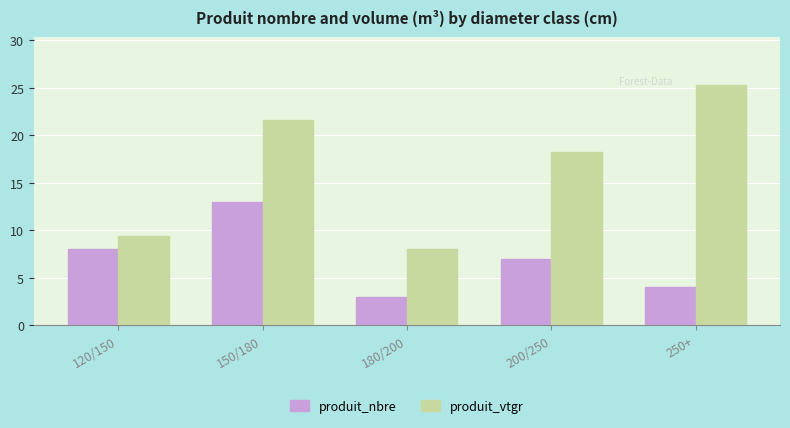

What is the label of the 1st bar from the right?

250+